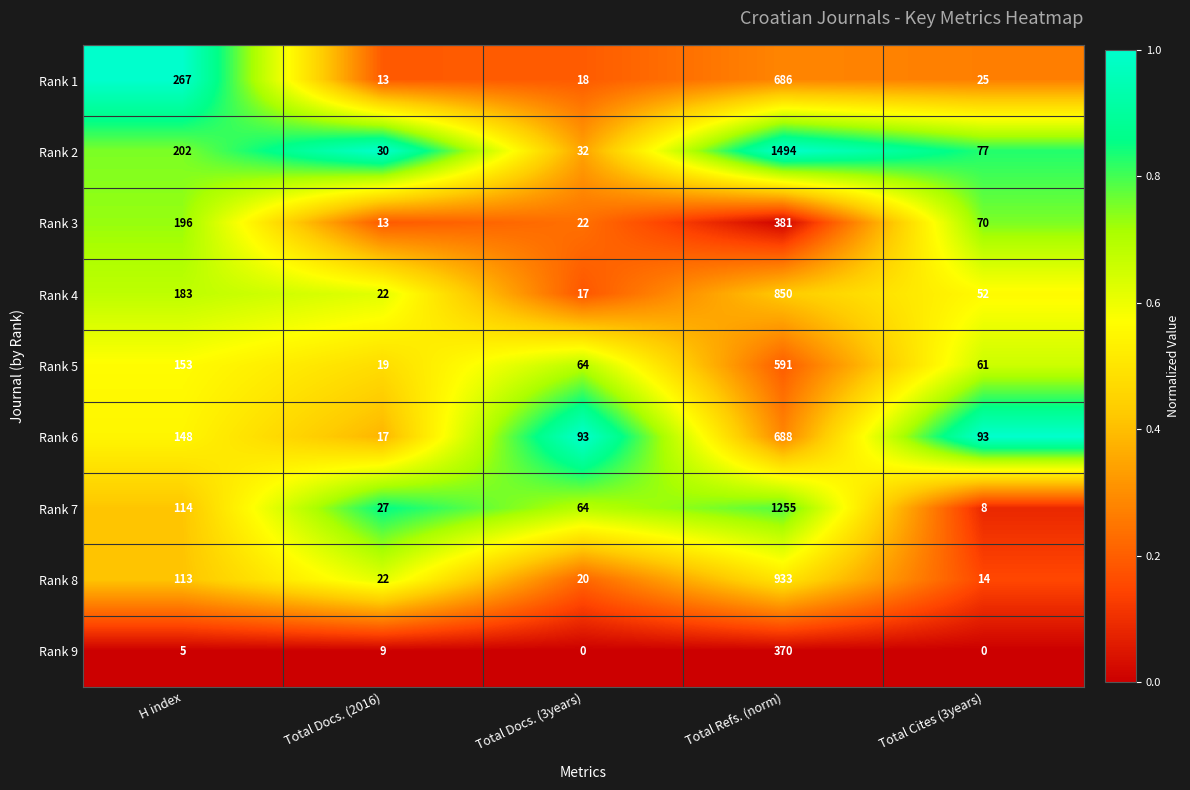

What is the maximum value shown in the chart?

1494